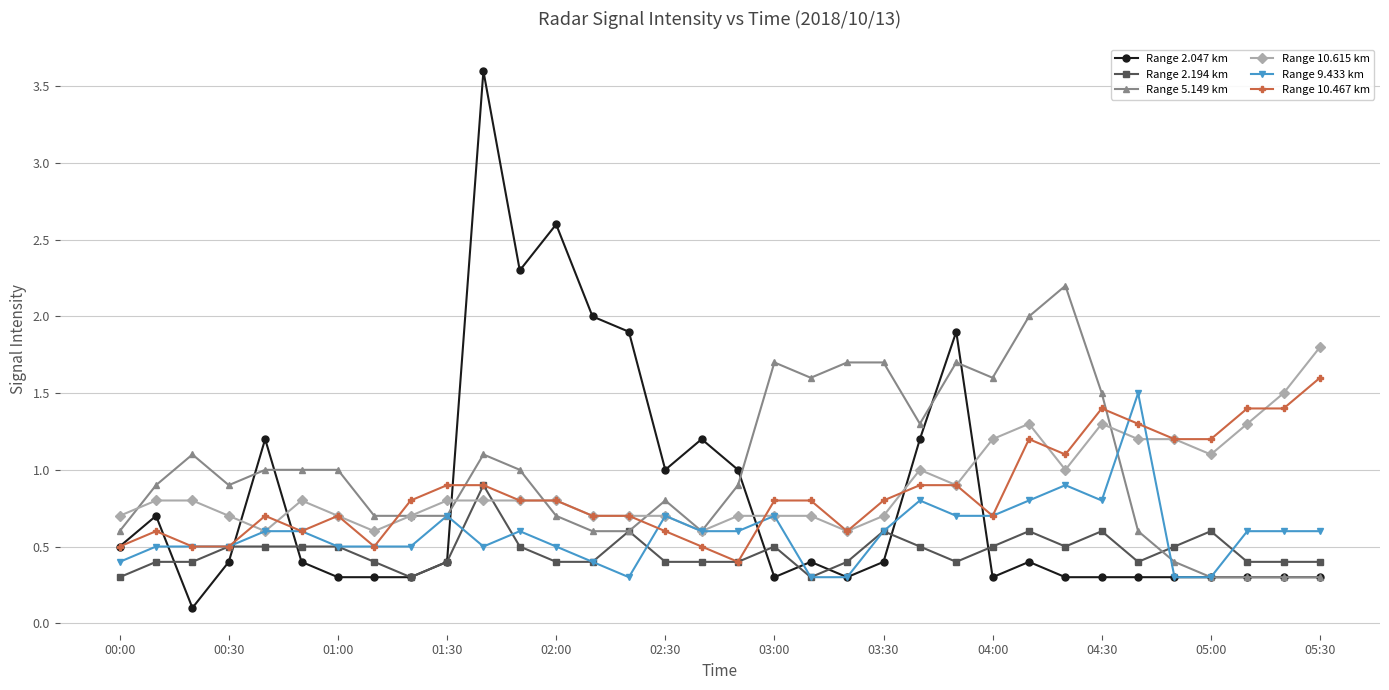

At how many categories does at least one series exceed 0?

34